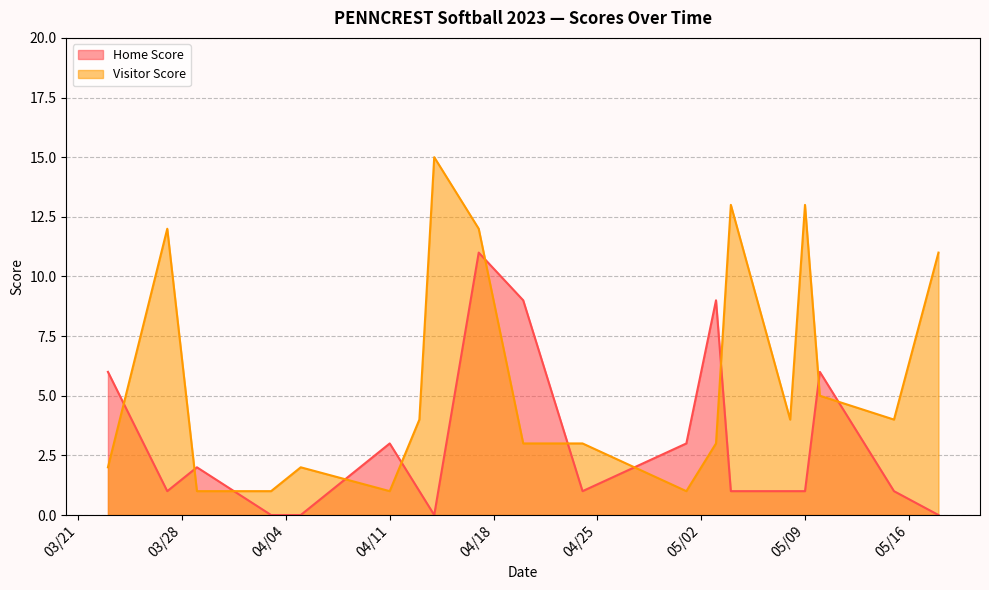

What is the difference between the second highest and minimum values in the Visitor Score series?

12